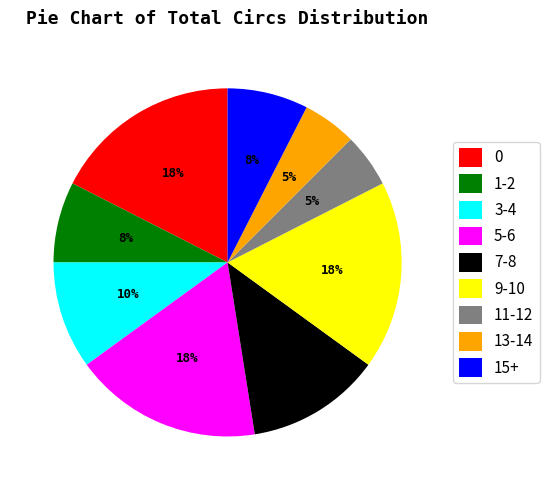

How many segments does this pie chart have?

9